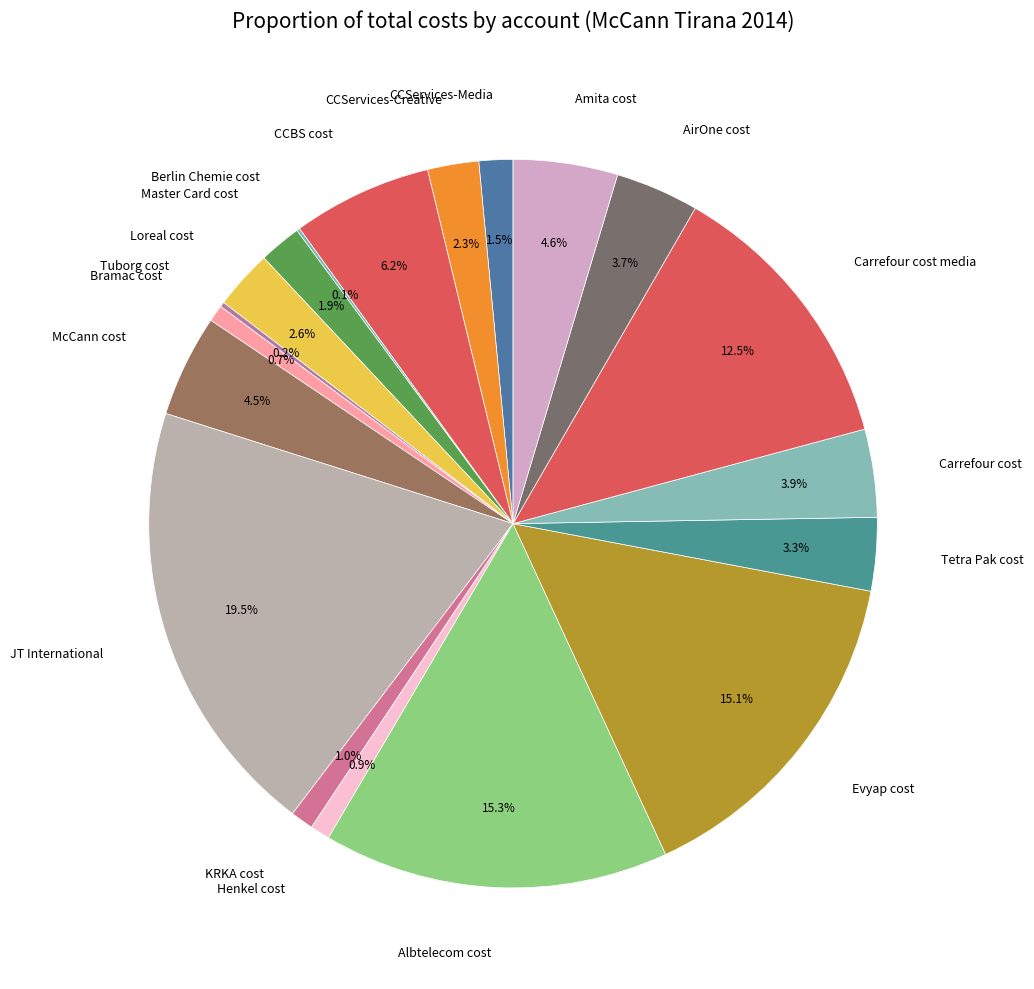

Does Loreal cost represent more than half of the total?

No